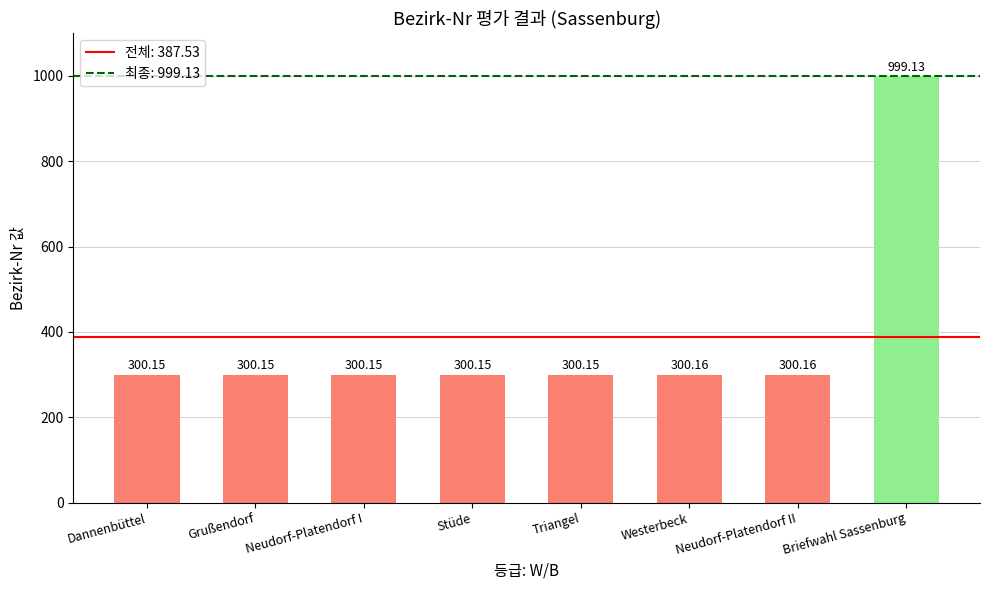

What position from the left is Neudorf-Platendorf II?

7